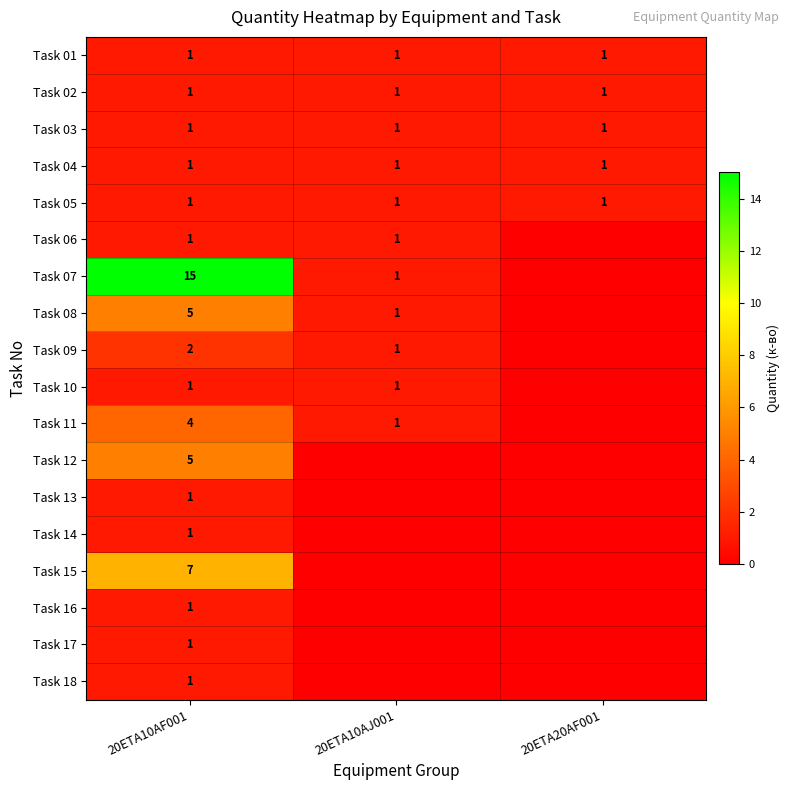

At how many categories does at least one series exceed 0?

3